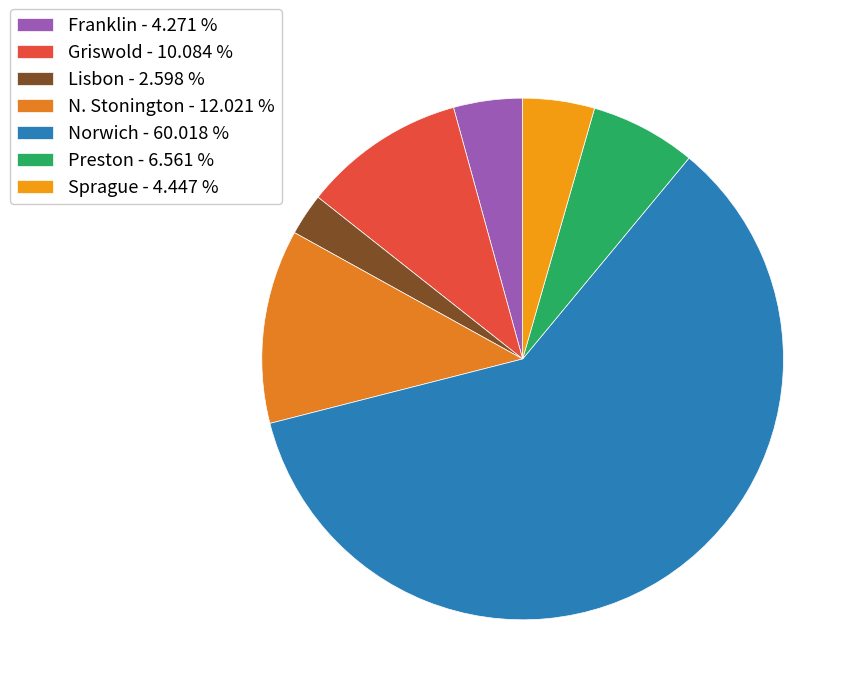

How many slices are in this pie chart?

7